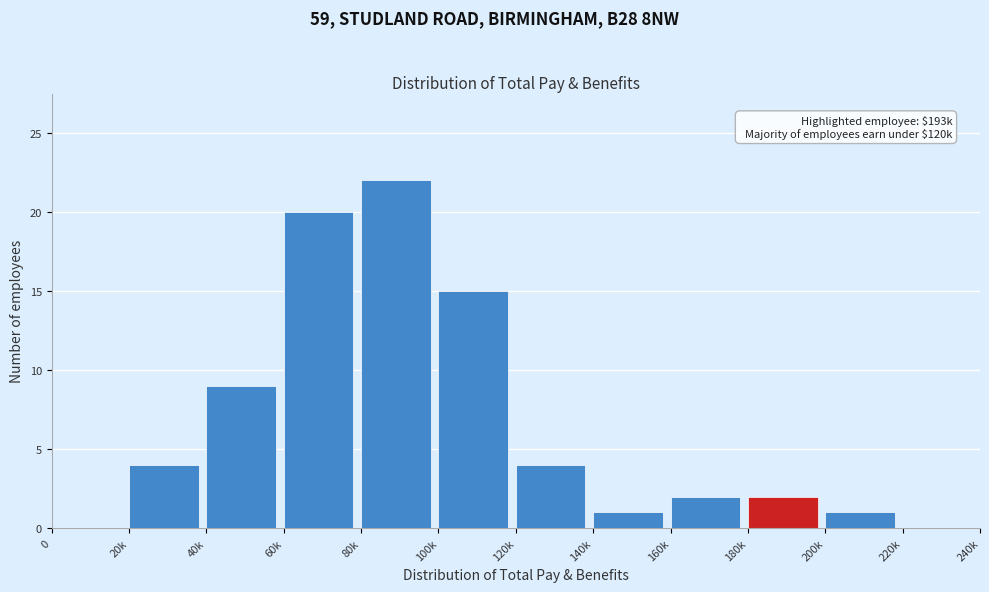

Reading left to right, transcribe all the data shown in this chart.

0=0	20k=4	40k=9	60k=20	80k=22	100k=15	120k=4	140k=1	160k=2	180k=2	200k=1	220k=0